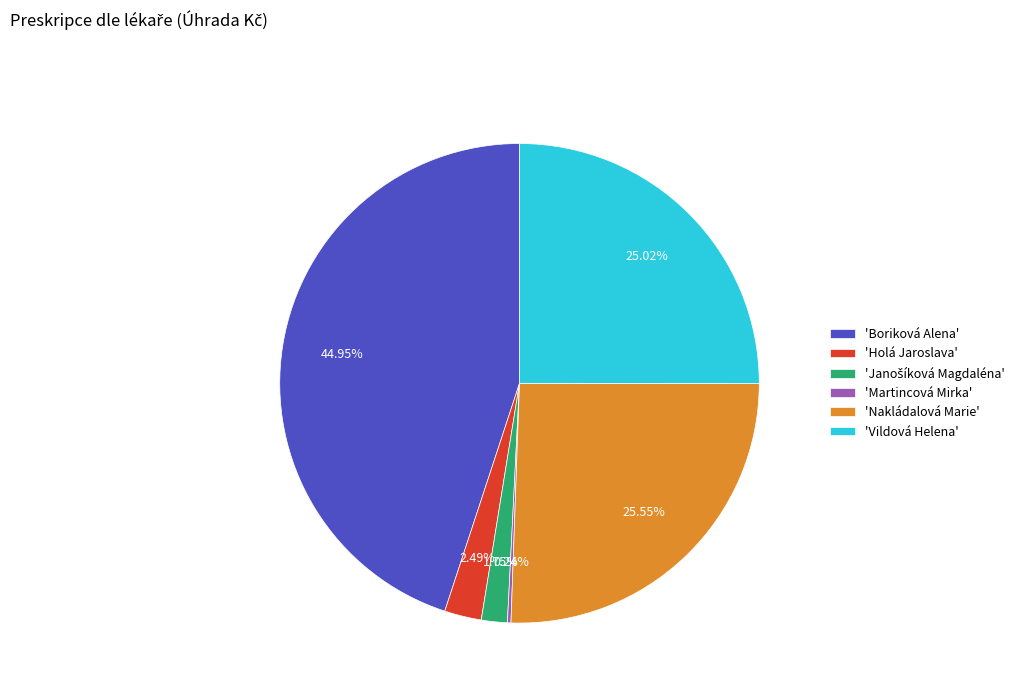

Which slice is the largest?

'Boriková Alena'